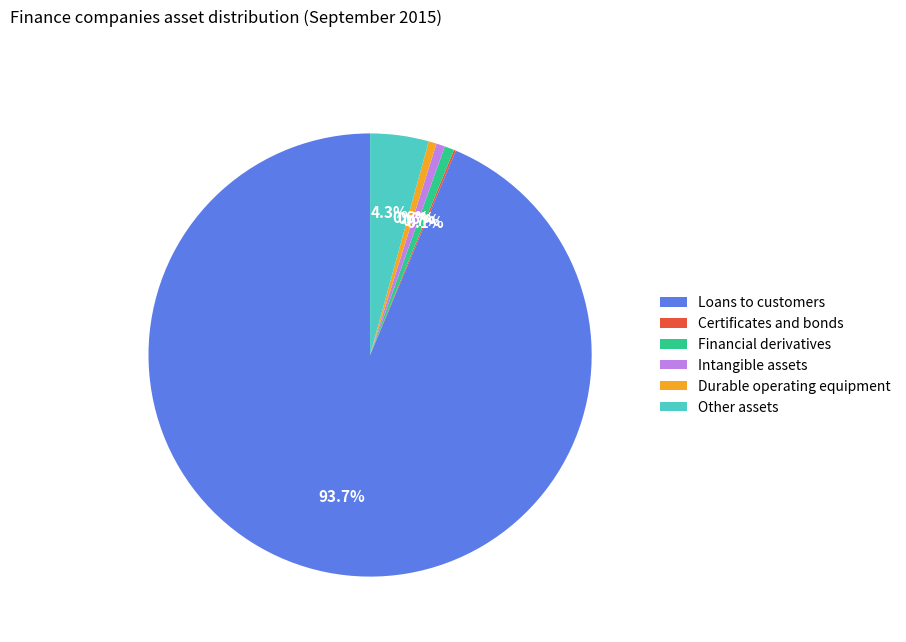

To the nearest percent, what is the difference between the largest and smallest slice percentages?

94%